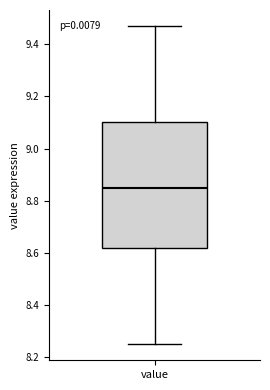

Transcribe this box plot: give where the median line is, the range the box spans, and where the two whiskers end, as read against the y-axis. The values are not printed on the chart, so give them approximately, as read against the axis.

median 8.86, box 8.62 to 9.10, whiskers 8.26 to 9.48